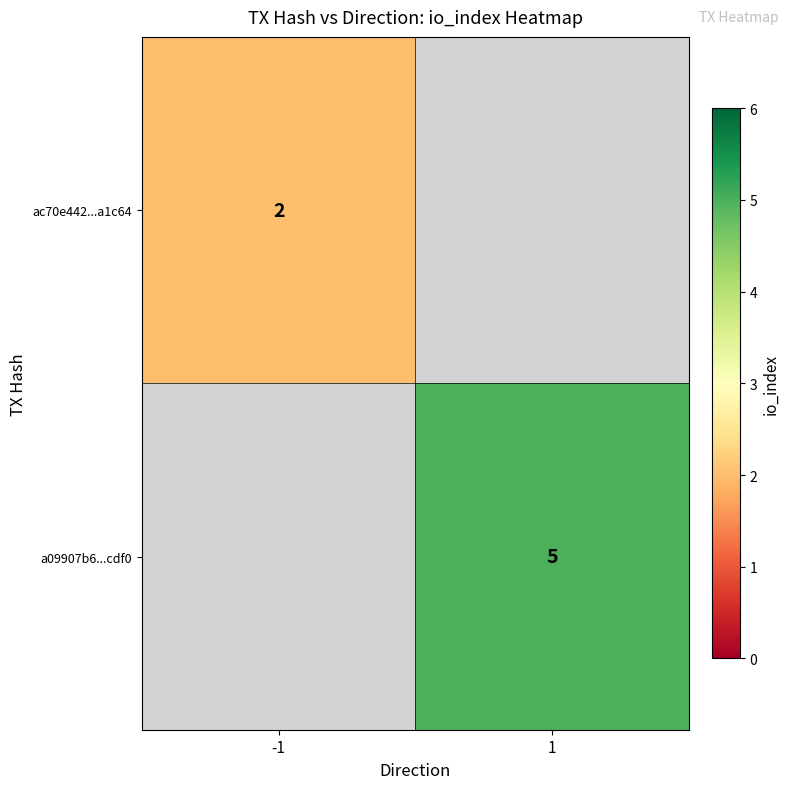

The ac70e442...a1c64 series shows 3 at -1. True or false?

False